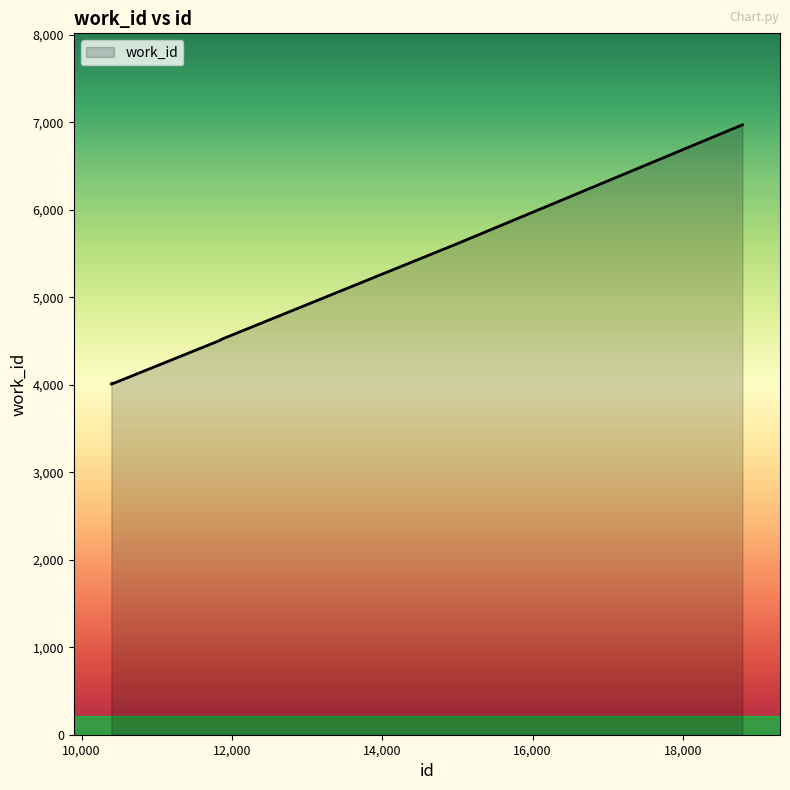

What is the minimum value shown in the chart?

4010